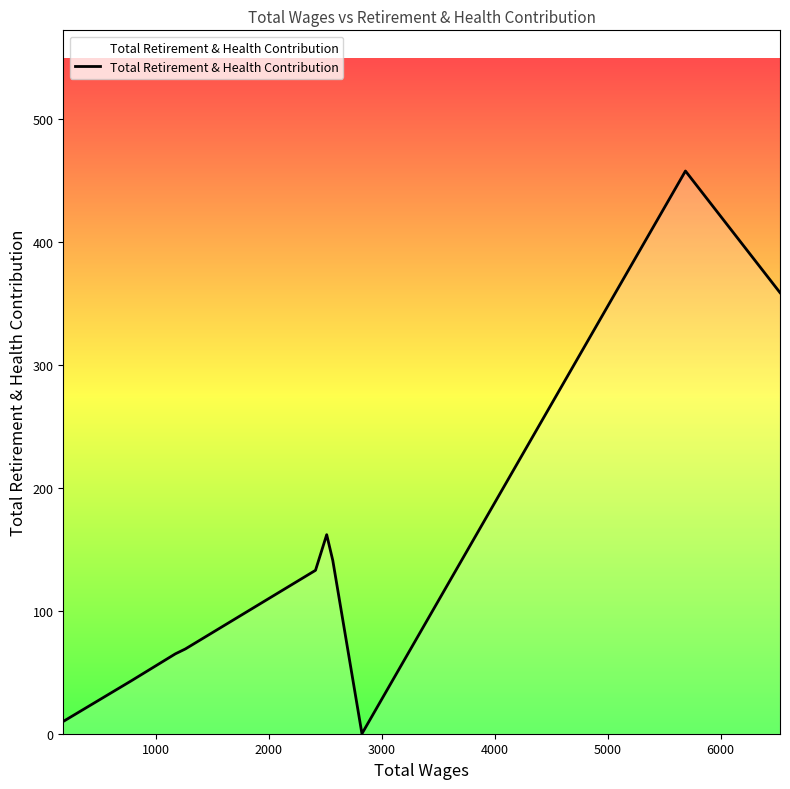

What is the maximum value shown in the chart?

458